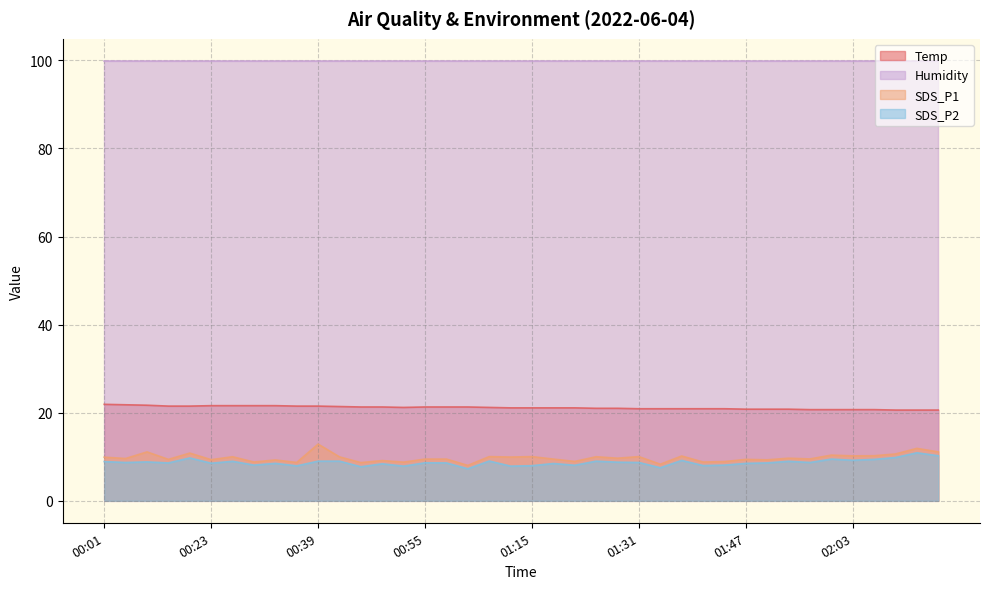

What is the sum of the SDS_P1 values at 00:26 and 01:08?

19.9